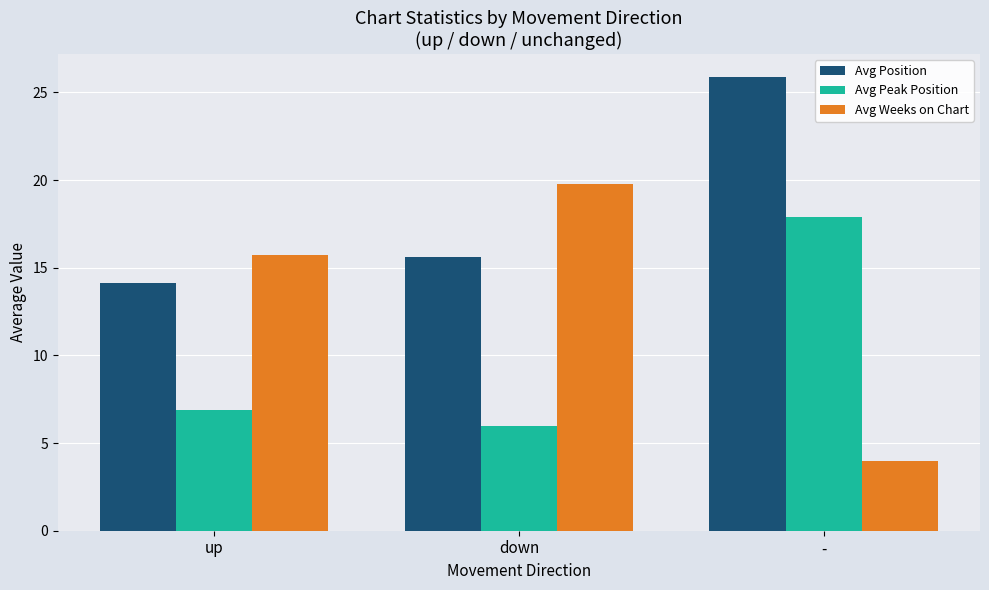

The Avg Weeks on Chart series shows 15.7 at up. True or false?

True